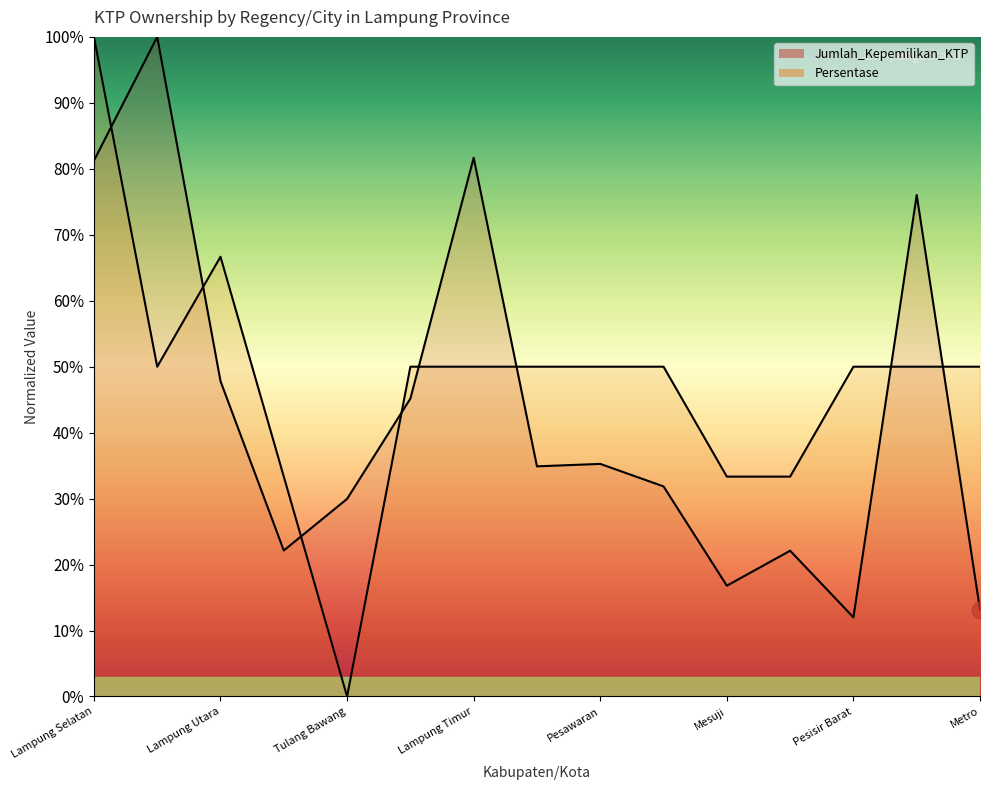

What position from the left is Metro?

15